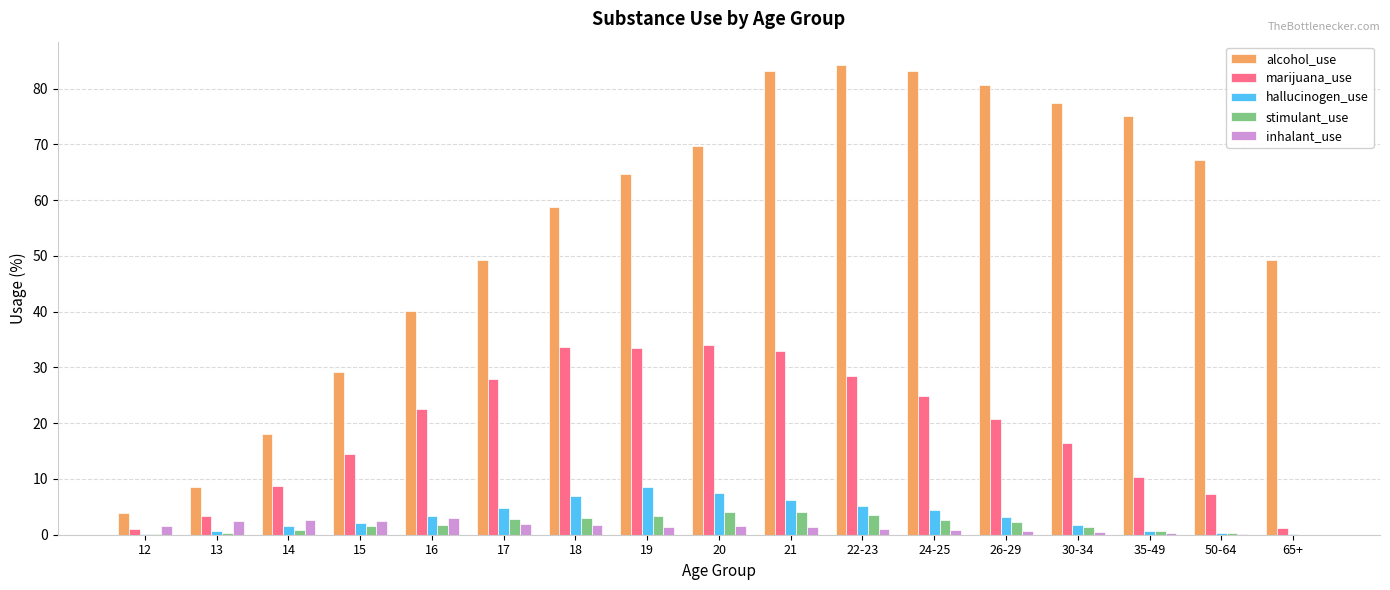

Are the bars grouped side by side (vs. stacked)?

Yes